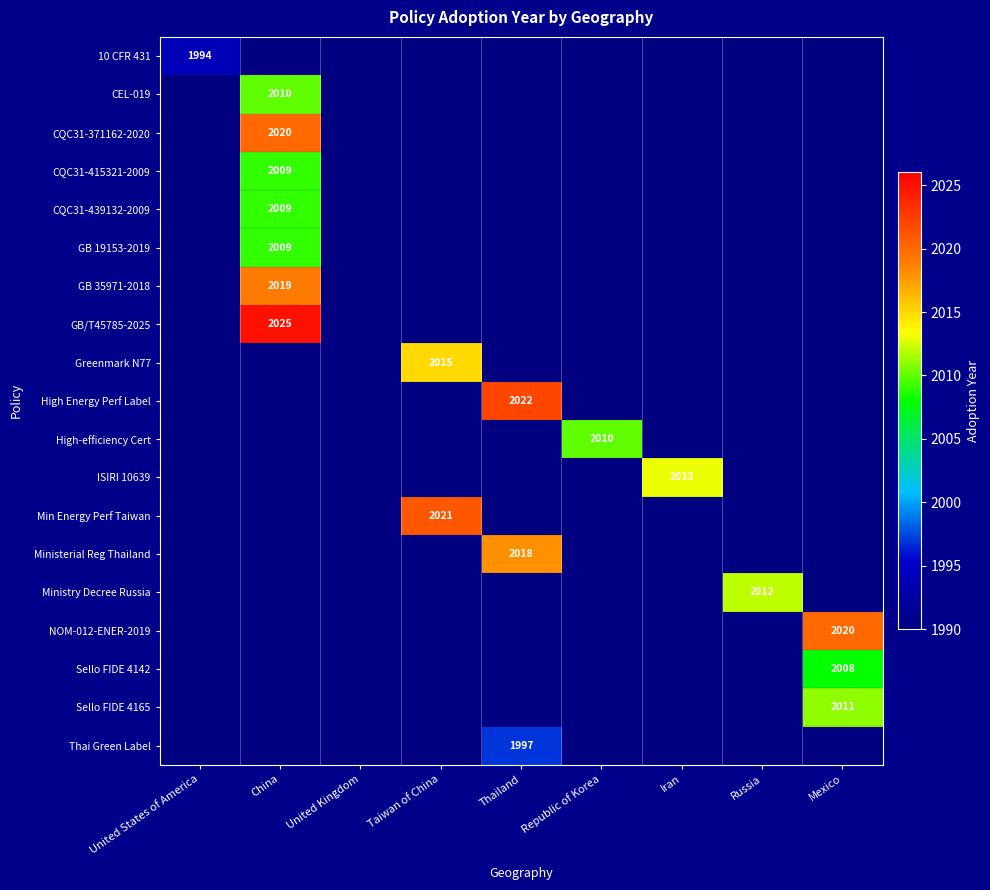

True or false: Min Energy Perf Taiwan has a value of 2021 at Taiwan of China.

True